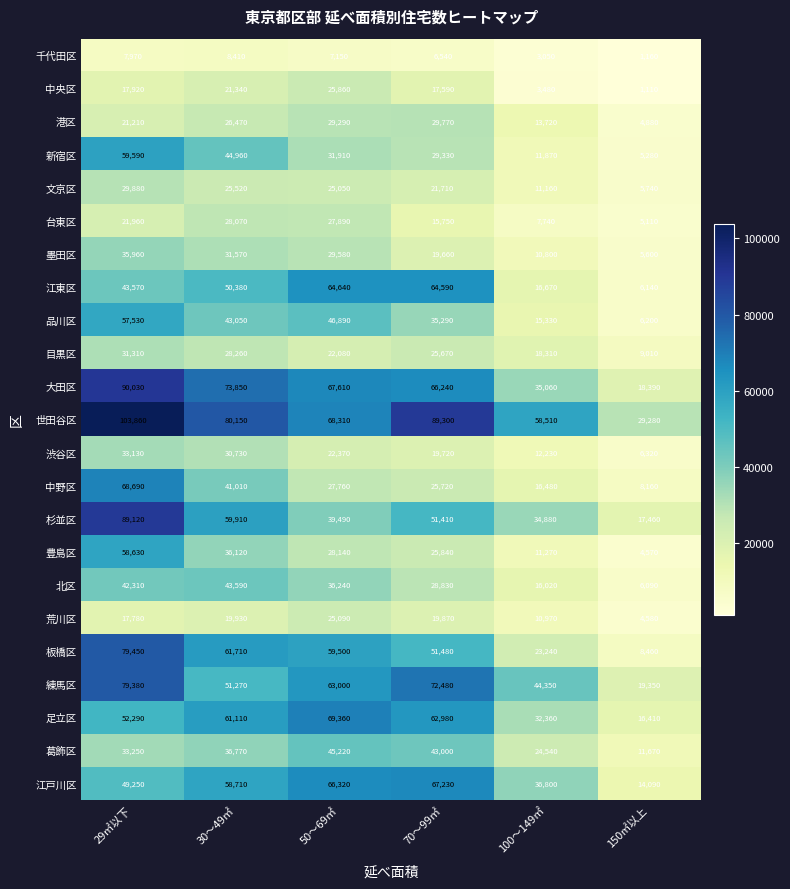

Between 70～99㎡ and 150㎡以上, which series saw the biggest shift?

世田谷区